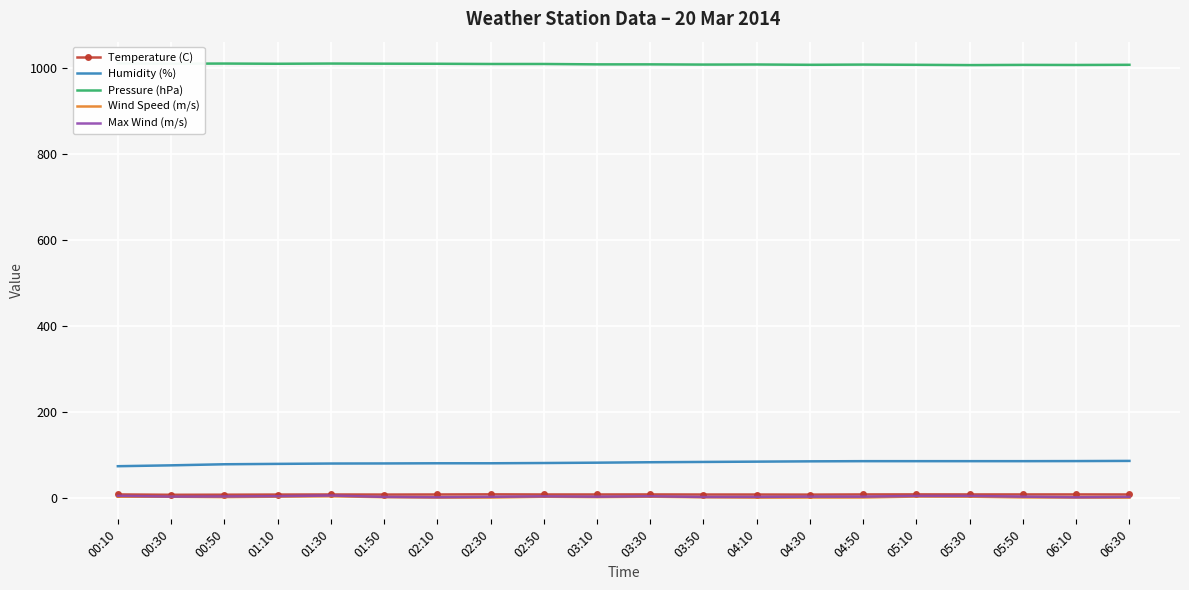

What is the difference between the second highest and minimum values in the Wind Speed (m/s) series?

2.5